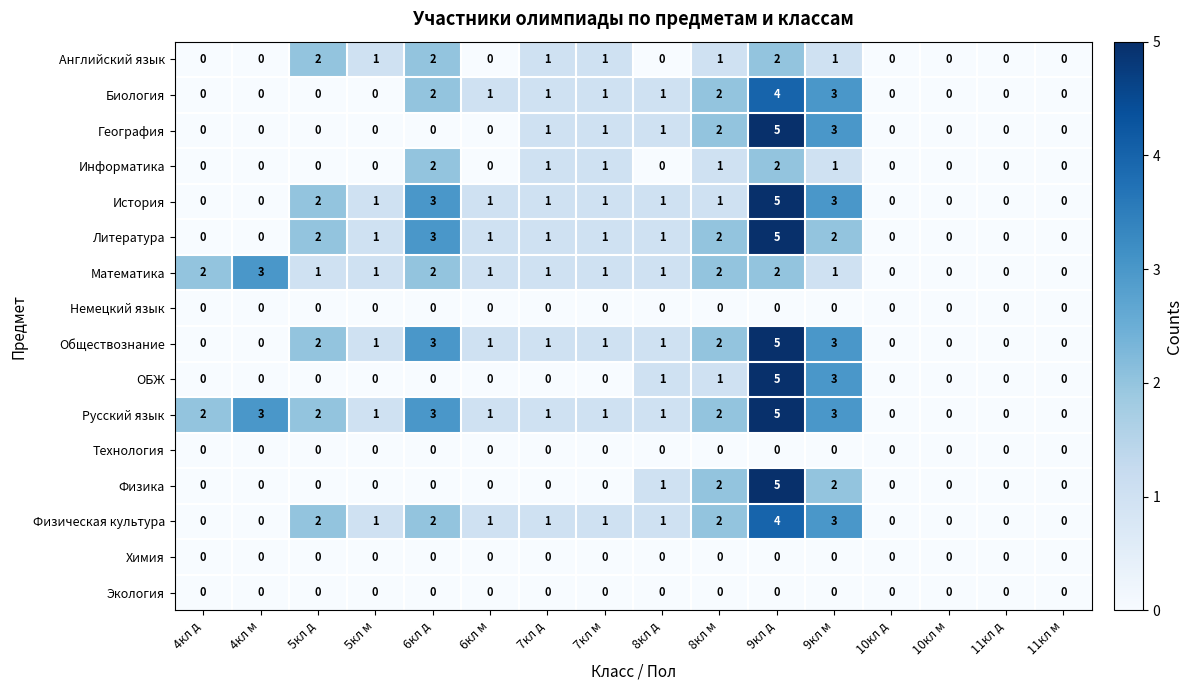

What is the difference between the maximum and second lowest values in the Русский язык series?

5